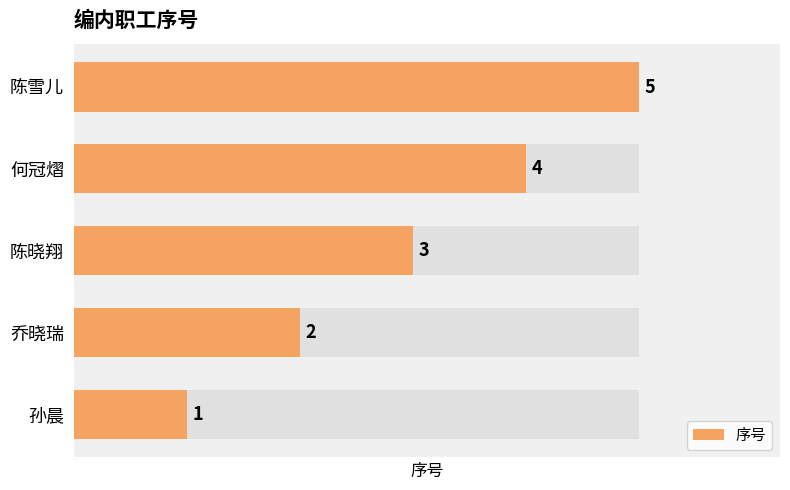

What is the value of the 2nd bar from the left?

2